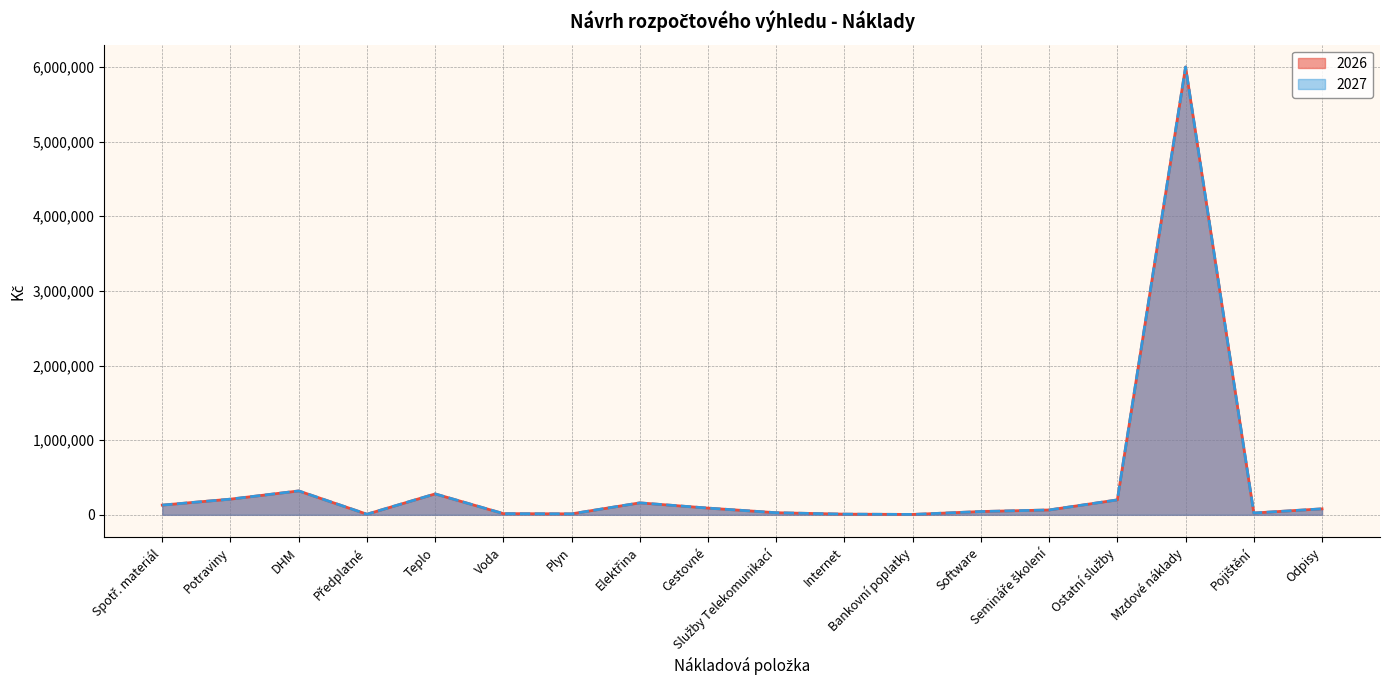

True or false: 2026 and 2027 intersect in this chart.

False